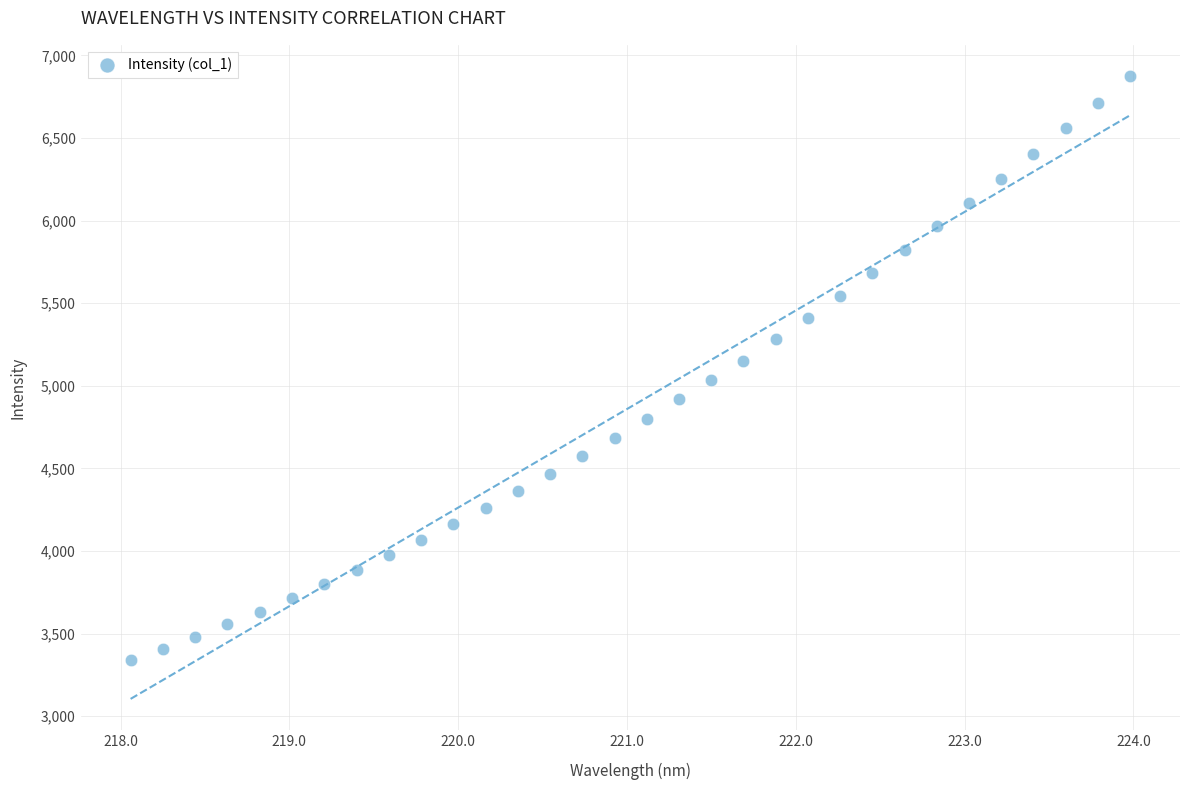

What is the range of Y values (max minus min)?

3538.6